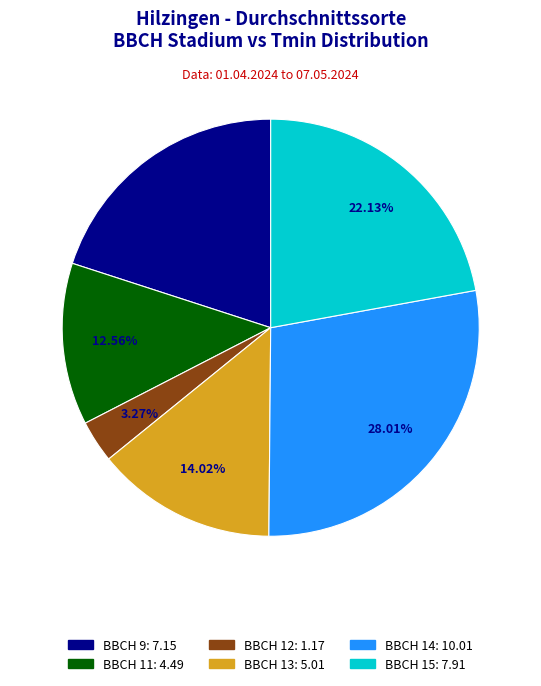

To the nearest percent, what percentage of the pie is BBCH 13?

14%